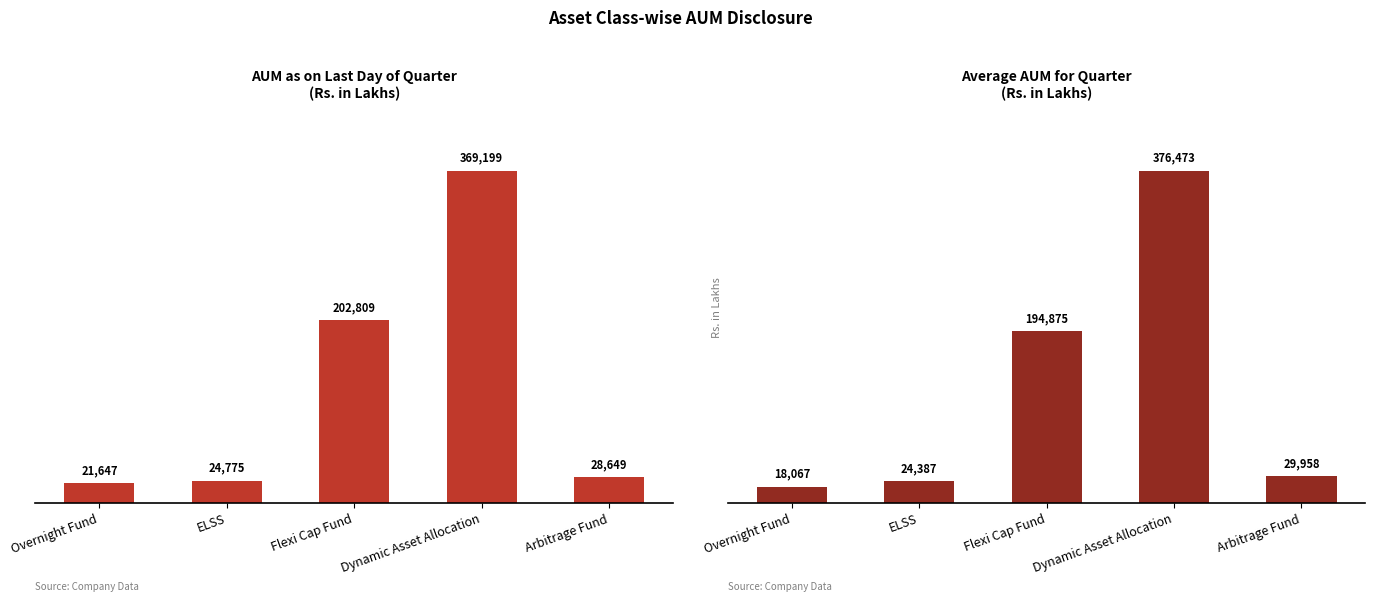

At which label is AUM as on last day of Quarter closest to 195423?

Flexi Cap Fund